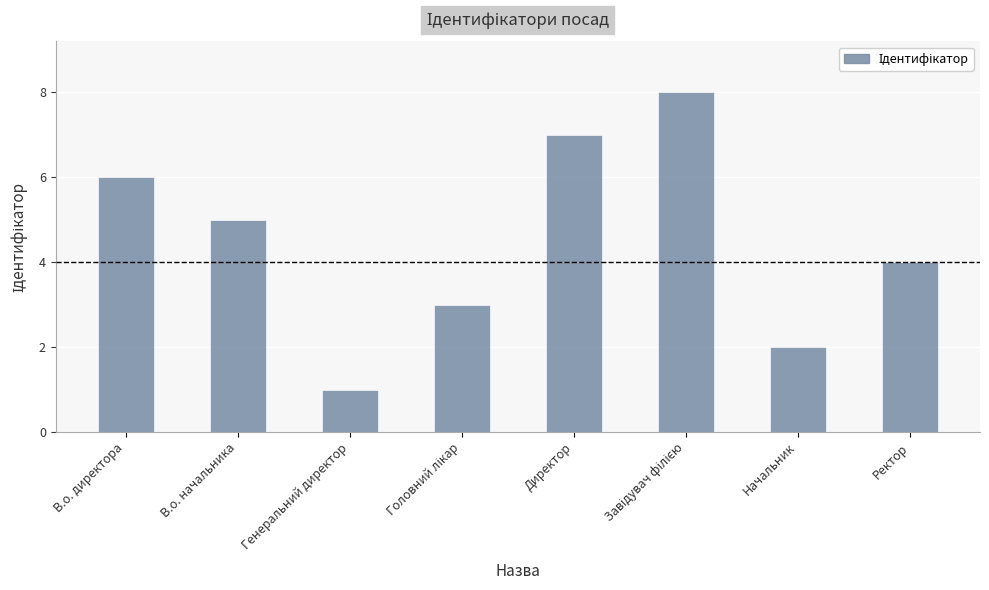

How many values are below 5?

4